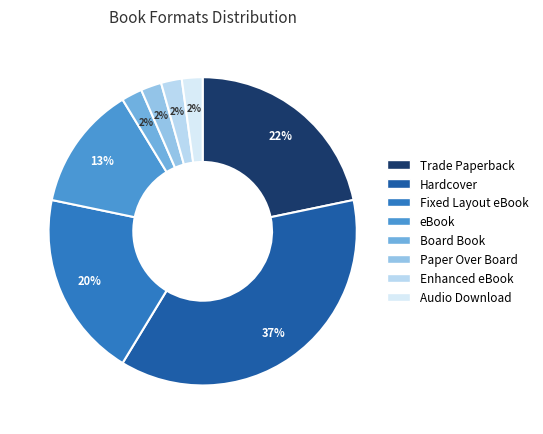

True or false: Enhanced eBook accounts for 1% of the total.

False